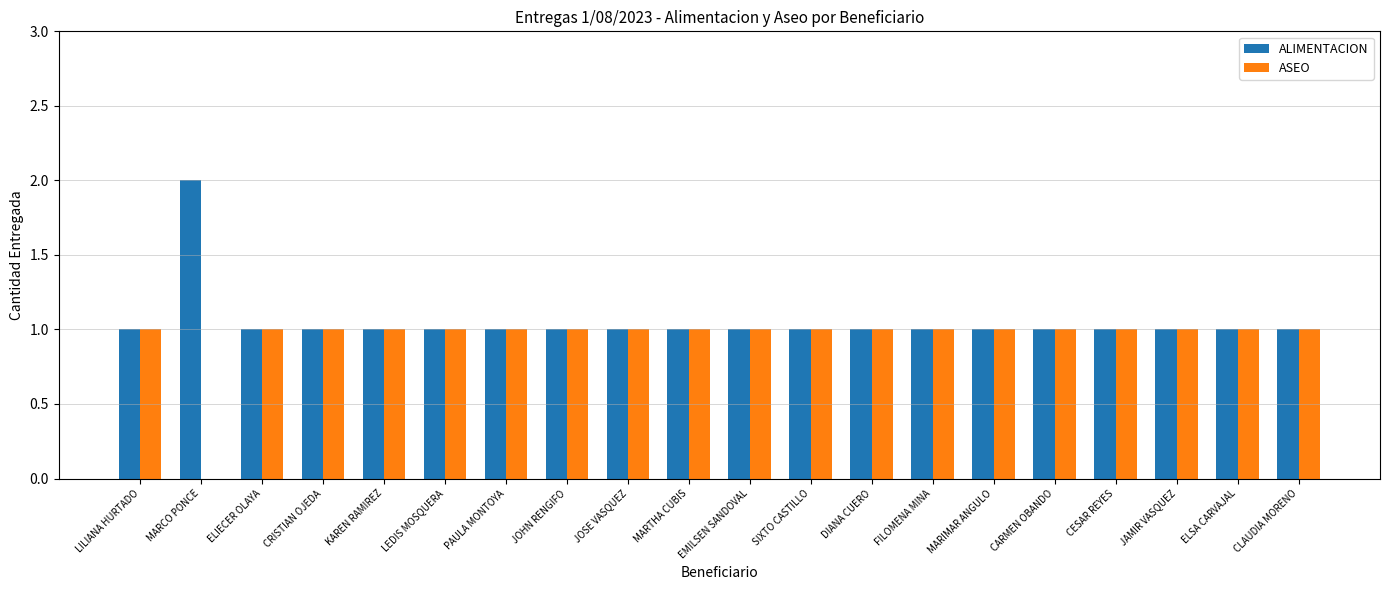

How many distinct data groups are displayed?

2